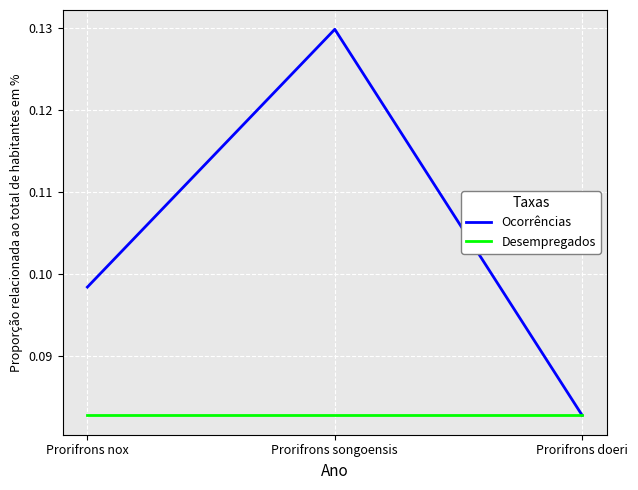

Is it true that Ocorrências equals 0.2 at Prorifrons songoensis?

False